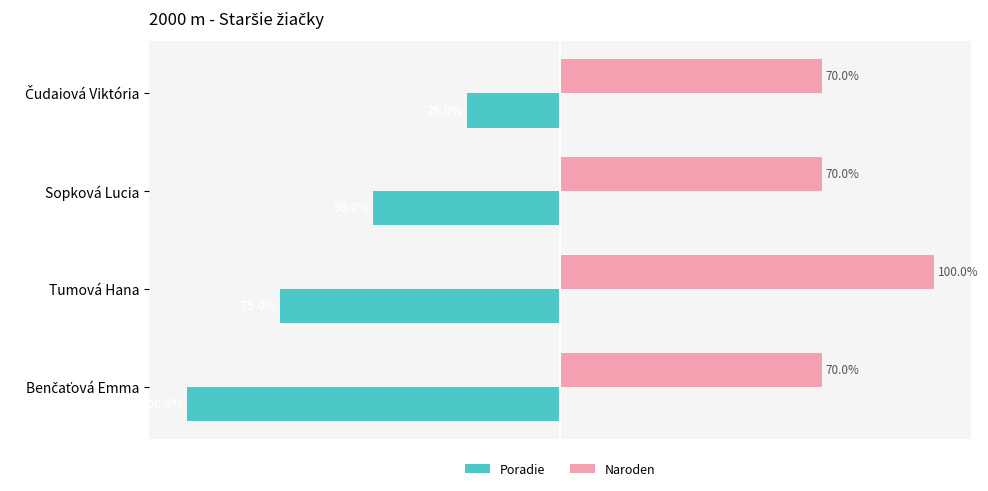

Where is Poradie nearest to the value -62?

Sopková Lucia